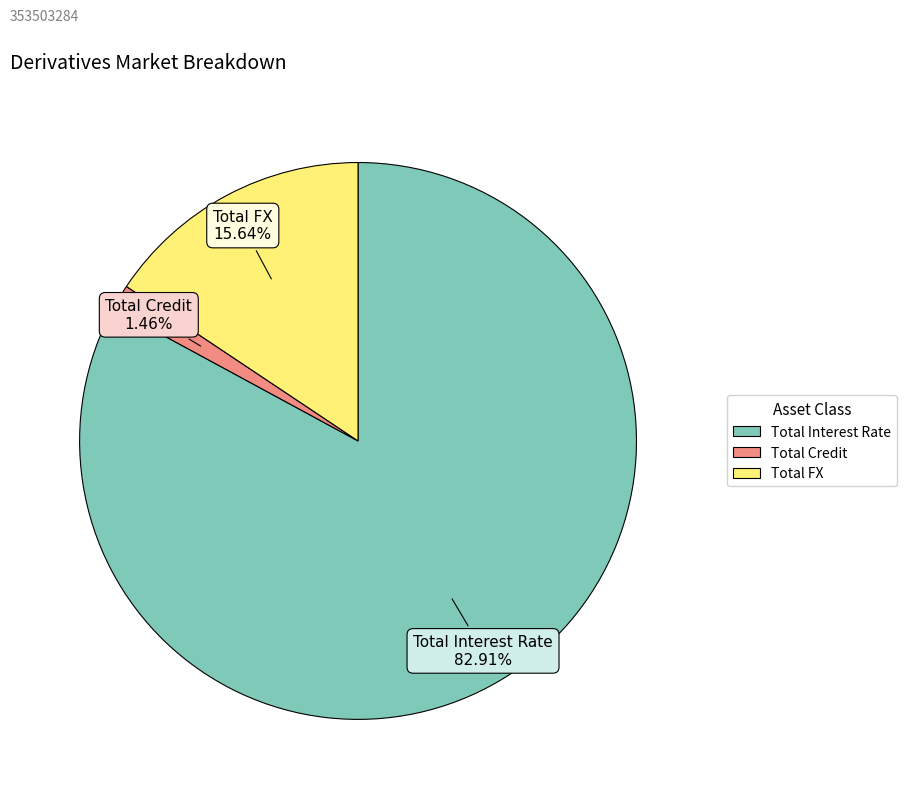

Is it true that Total Interest Rate is 88% of the pie?

False